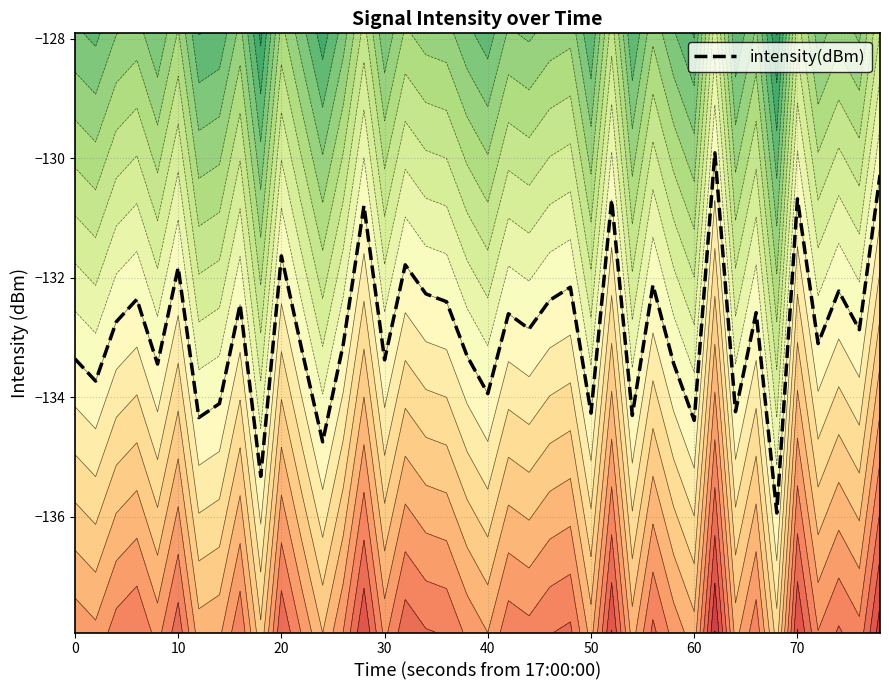

How many lines are shown in the chart?

1